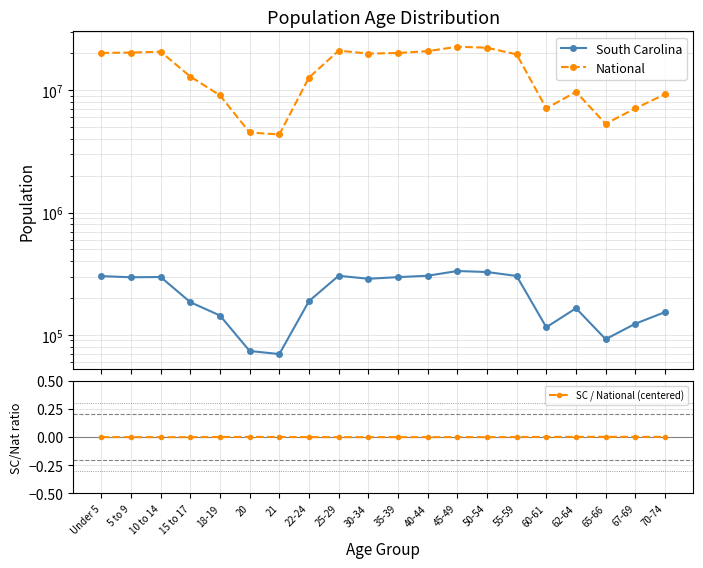

Which series has the largest range (max minus min)?

National